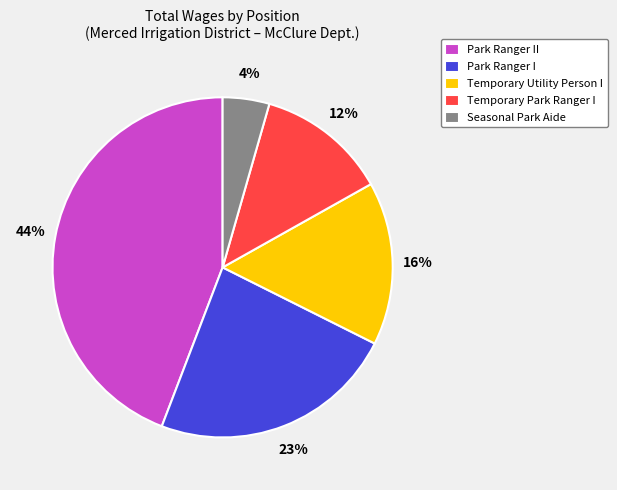

Is the sum of Park Ranger II and Temporary Park Ranger I greater than half?

Yes